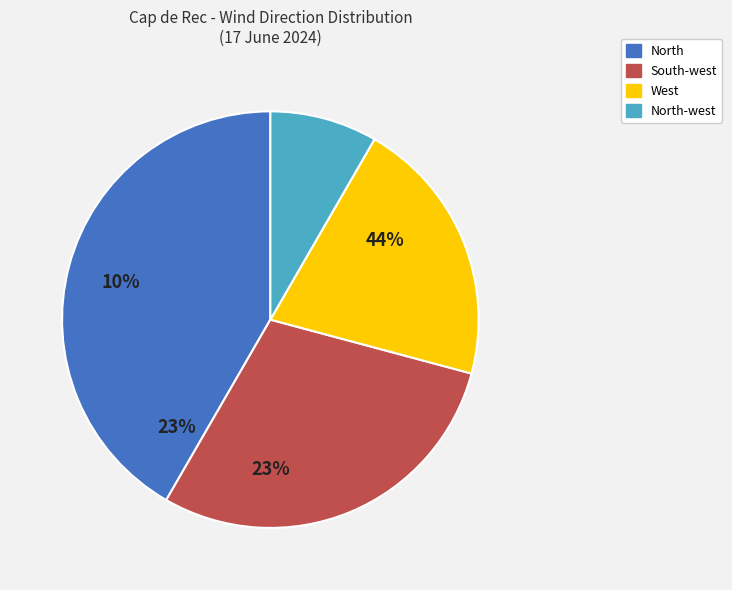

How many segments does this pie chart have?

4